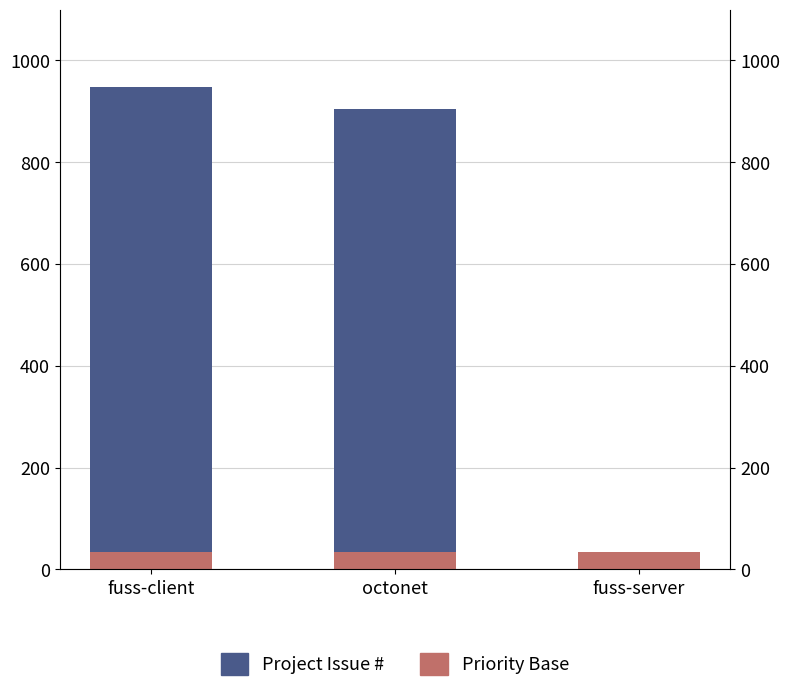

Reading left to right, list all the values displayed in this chart.

Priority (Bassa/Normale/Alta): fuss-client=35	octonet=35	fuss-server=35
Project Issue #: fuss-client=913	octonet=870	fuss-server=0